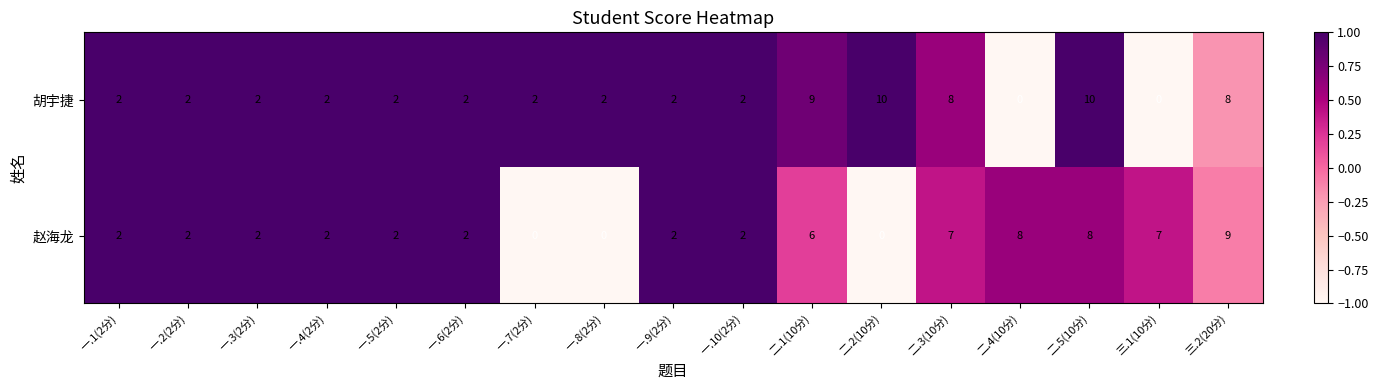

How many data points in 胡宇捷 are less than 2?

2